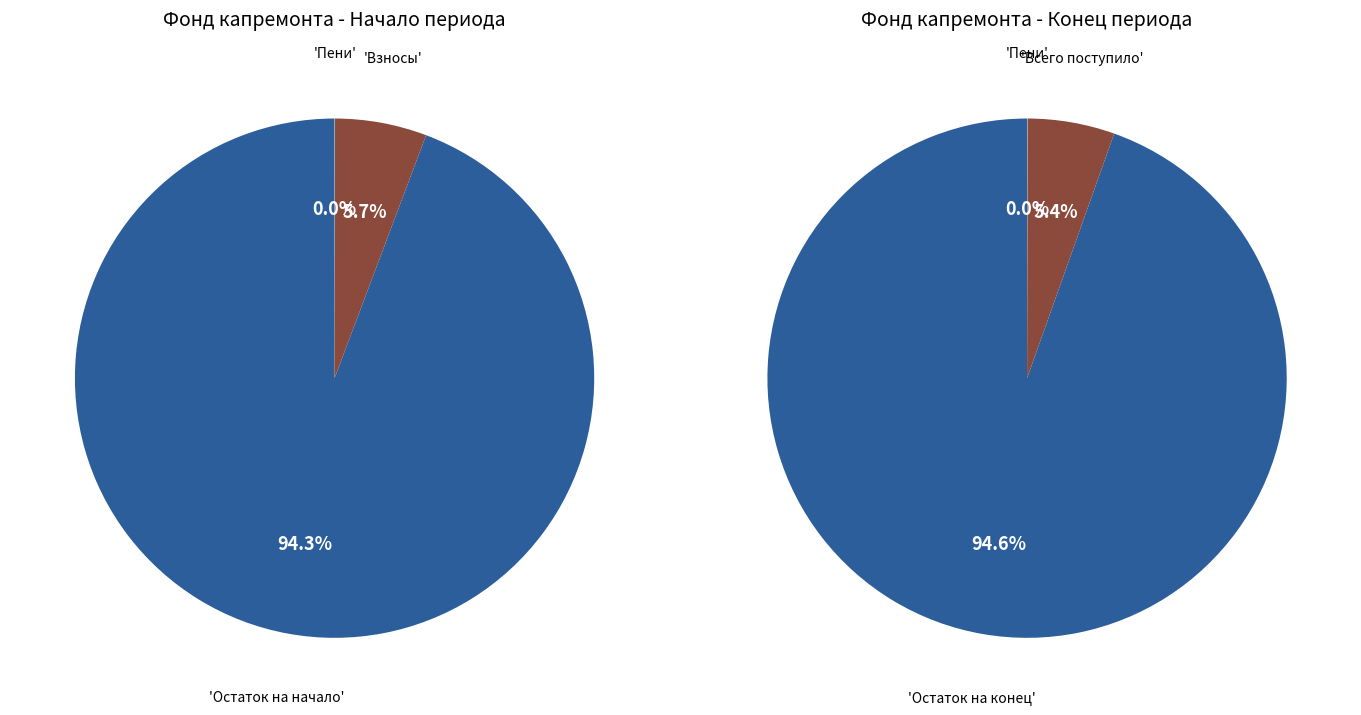

Which slice is the smallest?

пеней